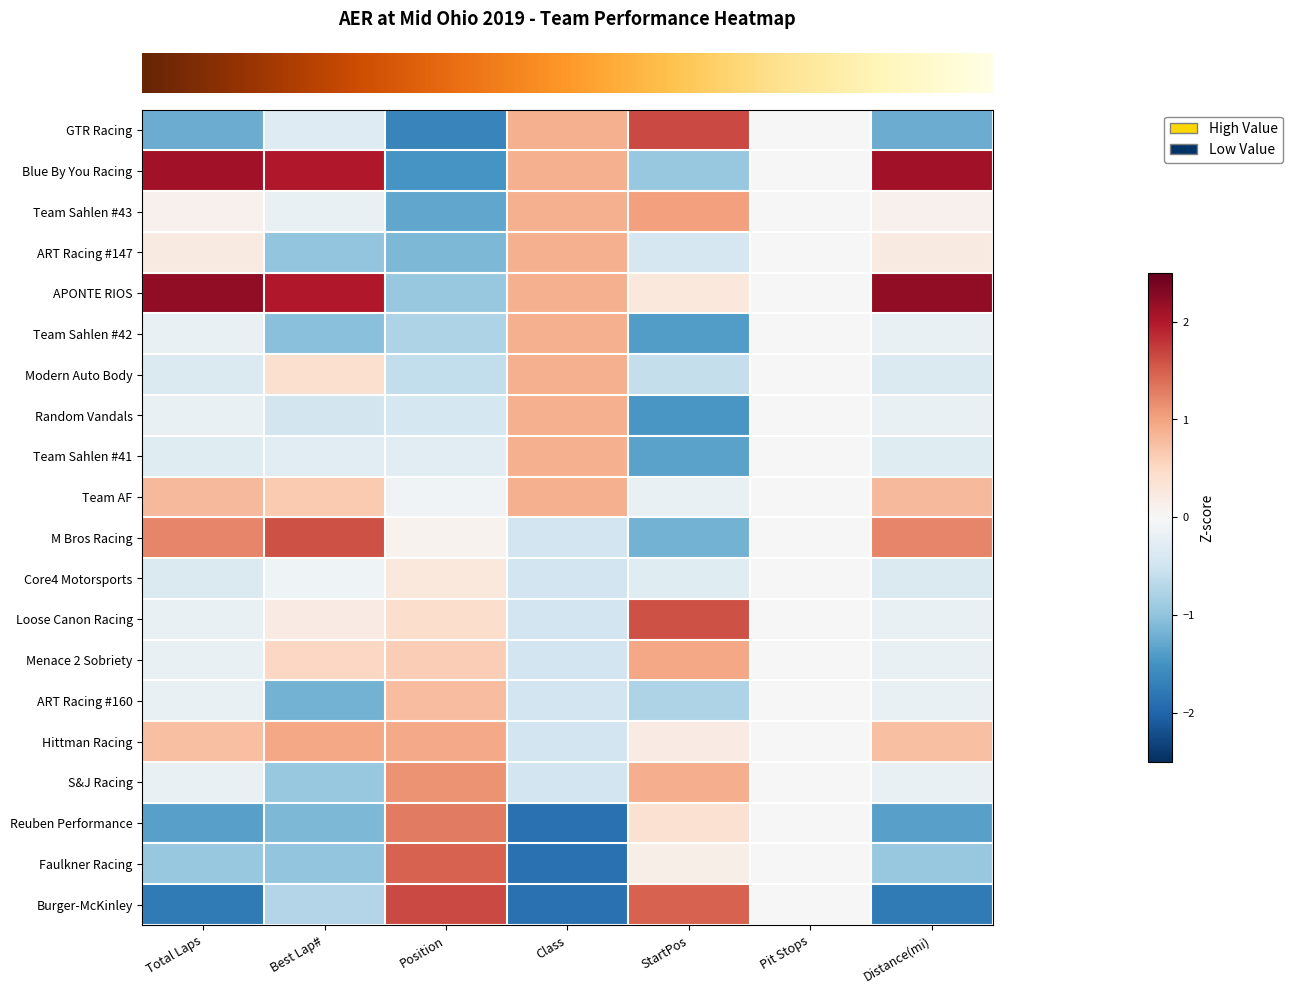

How many series are shown in this chart?

20